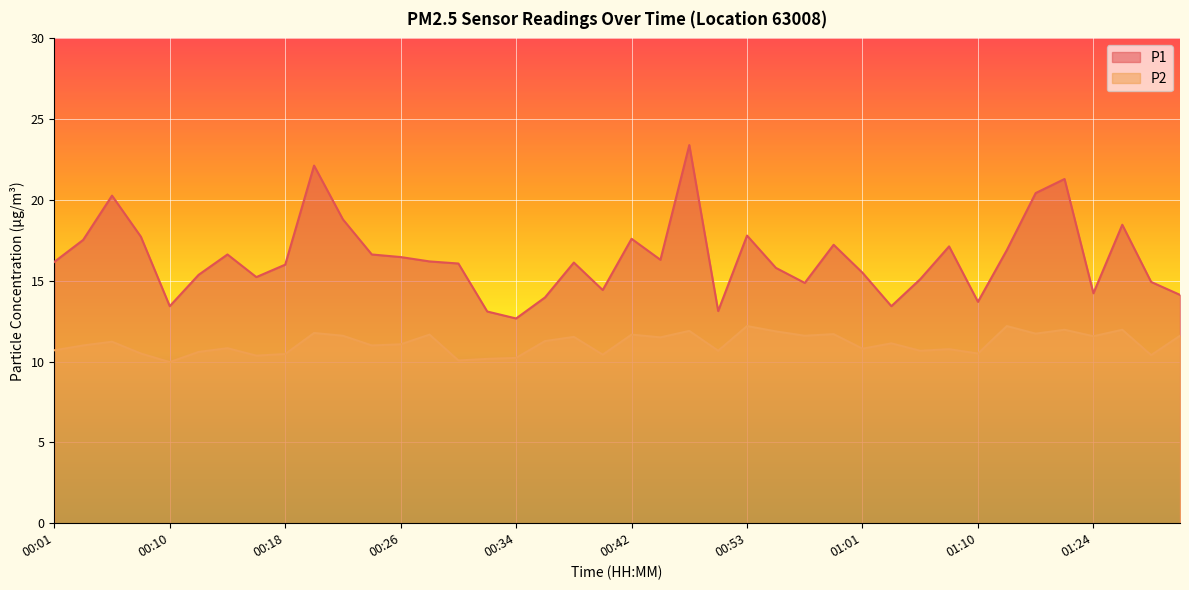

True or false: P1 and P2 cross at least once.

False